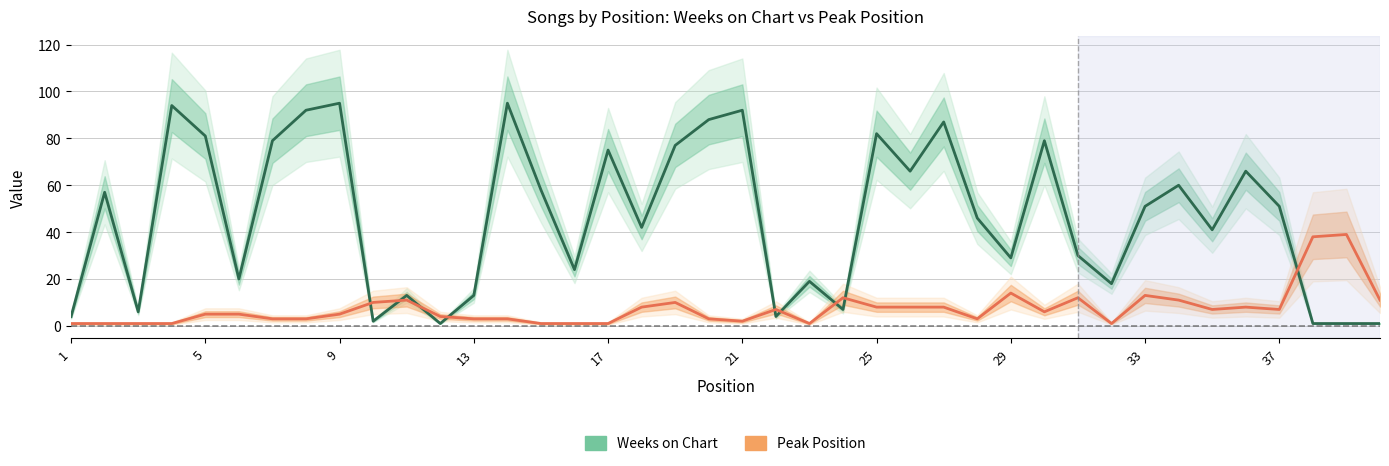

What are all the series names shown in the legend?

Weeks on Chart, Peak Position